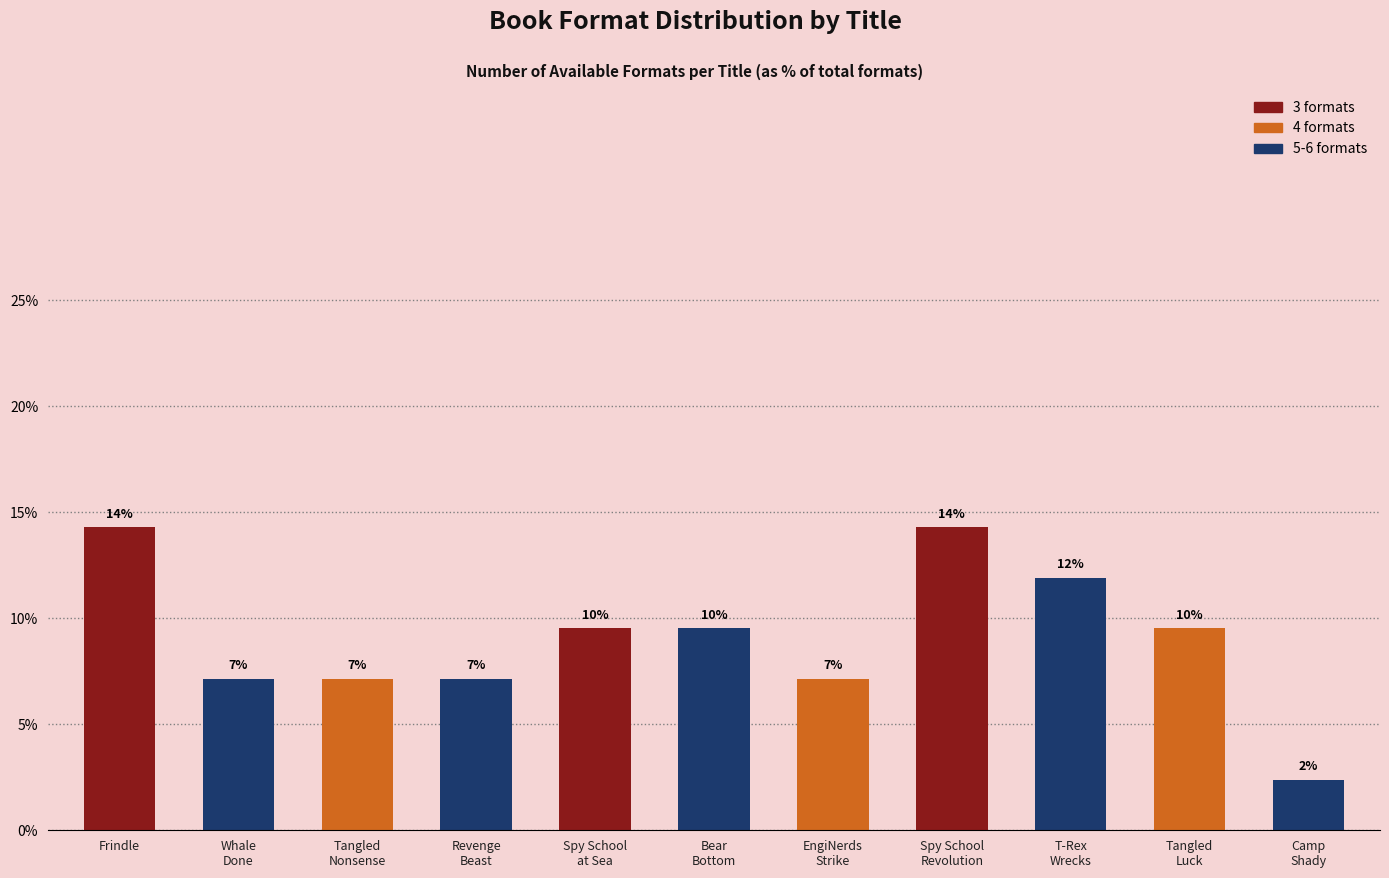

How many bars are there in total?

11